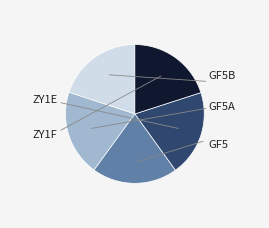

Is there any slice that represents more than half of the pie?

No